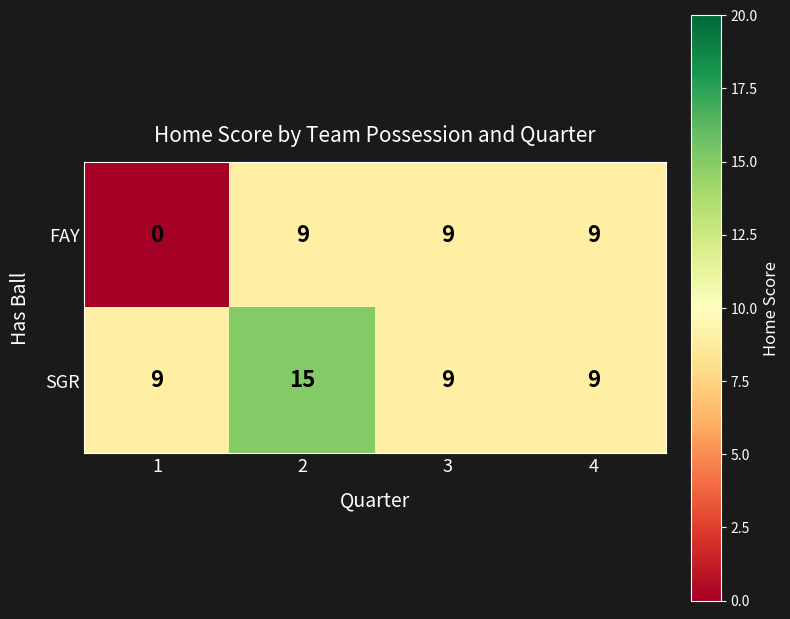

Rank the series by their maximum value, from lowest to highest.

FAY, SGR